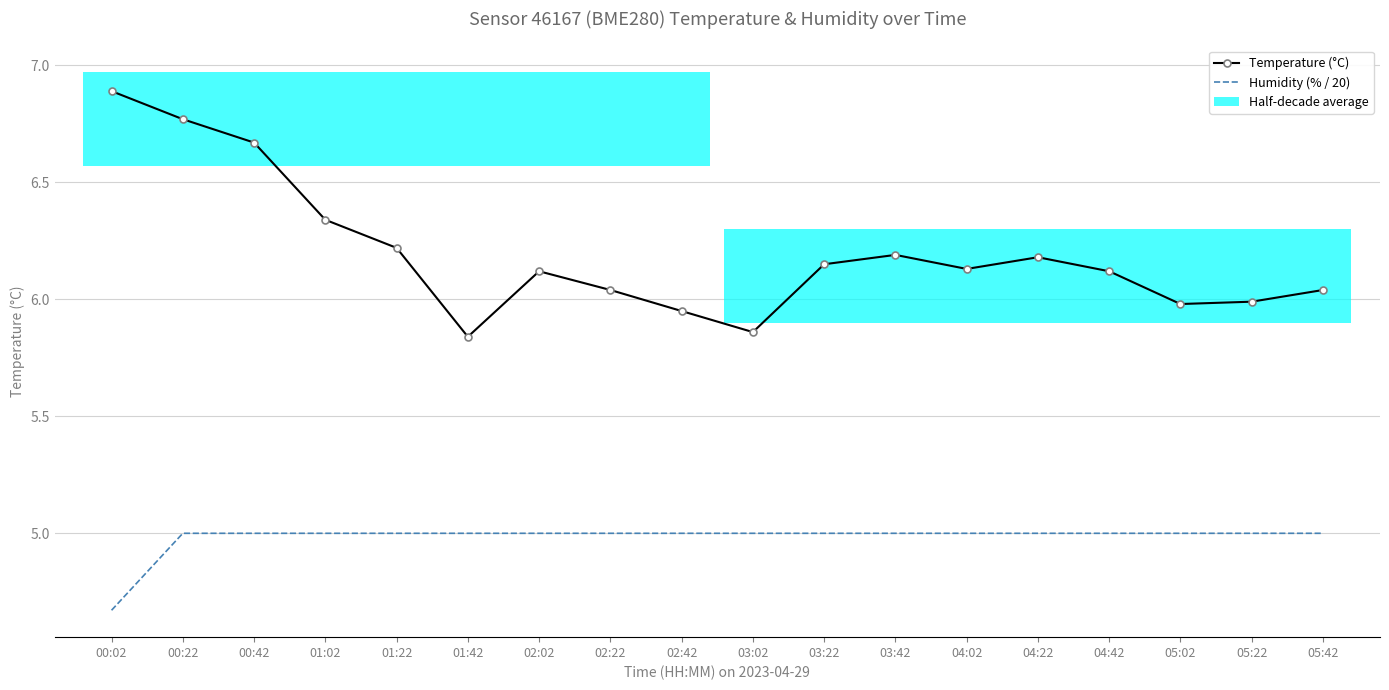

Does the chart contain stacked bars?

No